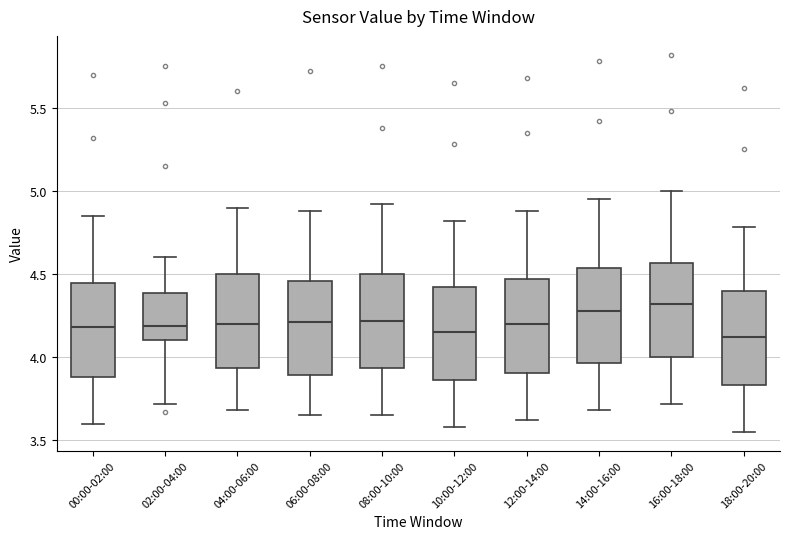

Where does the upper whisker of the box for 00:00-02:00 end on the y-axis? The values are not printed on the chart, so give them approximately, as read against the axis.

4.85